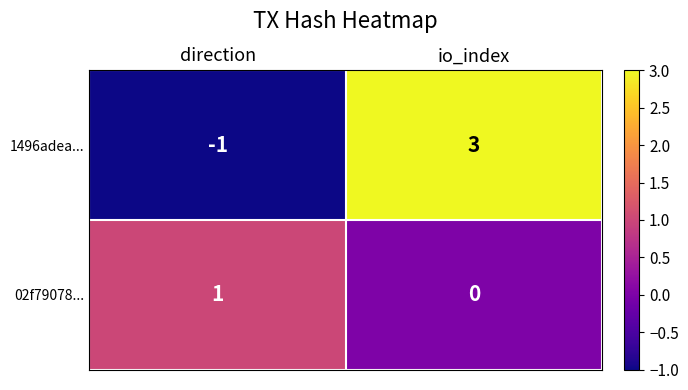

Where is 02f79078... nearest to the value 0?

io_index